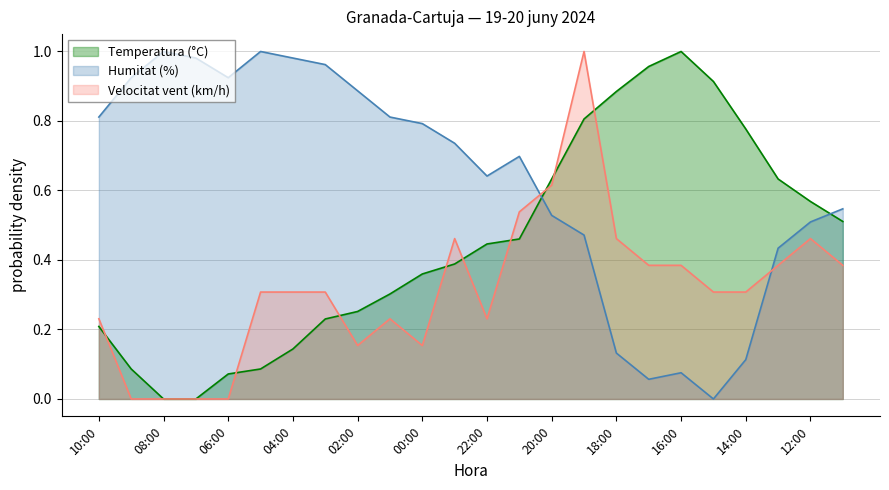

How many intersections are there between Humitat (%) and Temperatura (°C)?

2